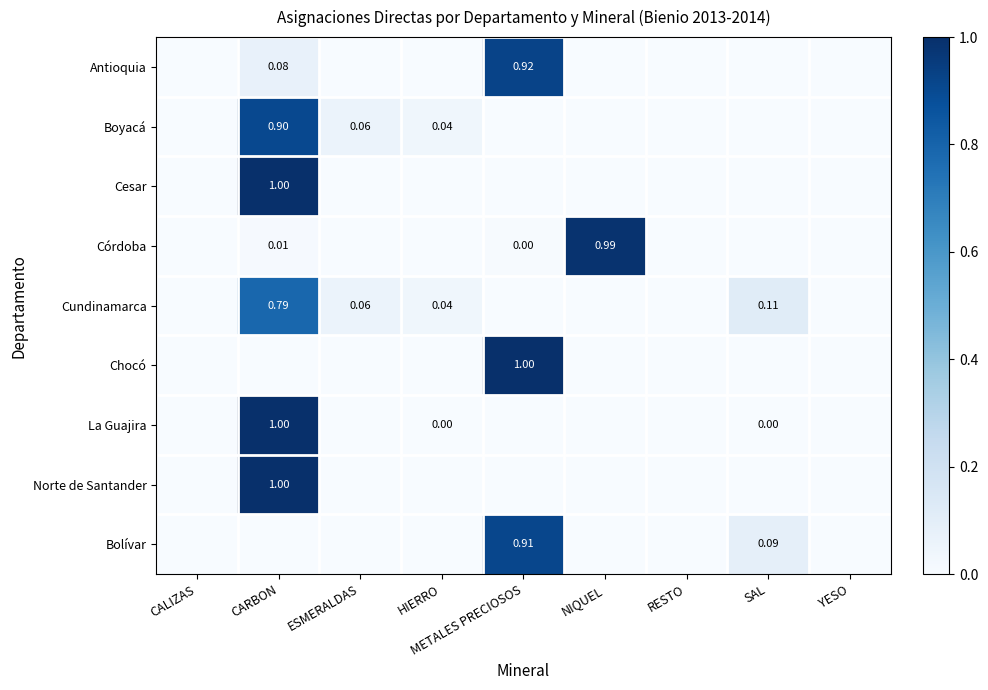

Which has a higher value, NIQUEL or ESMERALDAS?

NIQUEL